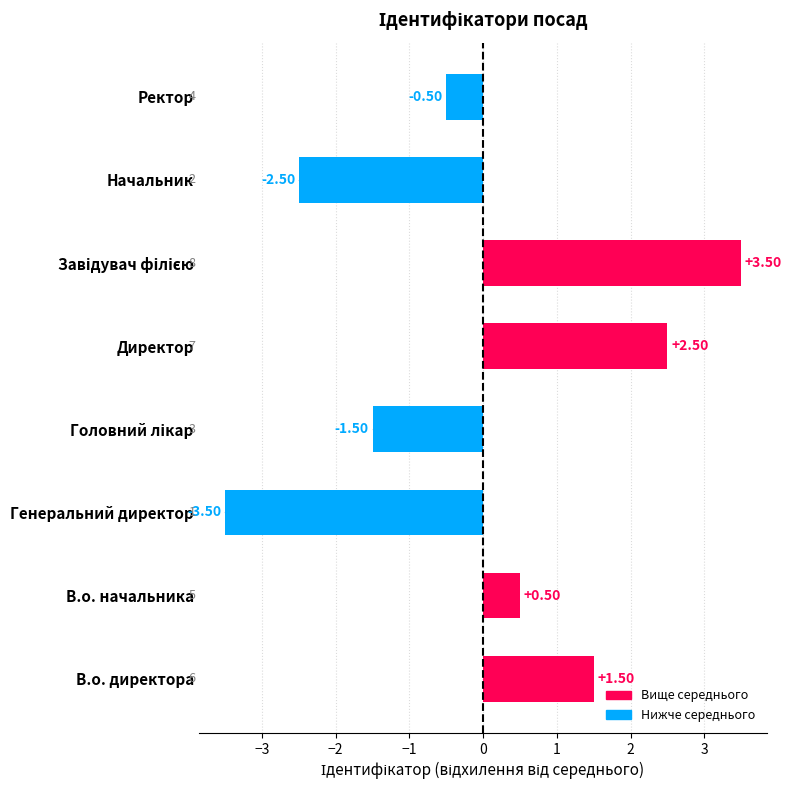

What is the difference between the maximum and minimum values?

7.0